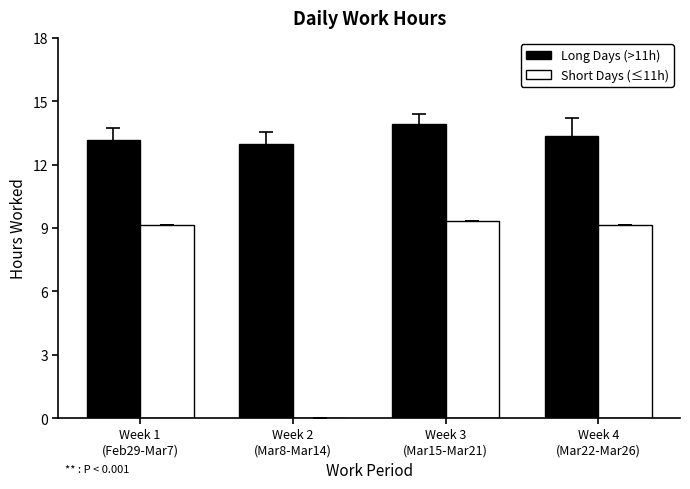

The Long Days (>11h) series shows 13.0 at Week 2
(Mar8-Mar14). True or false?

True